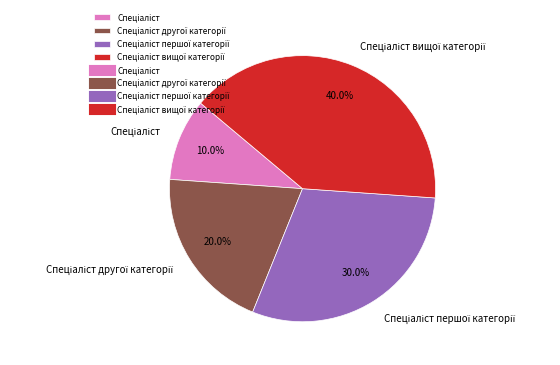

Is there any slice that represents more than half of the pie?

No